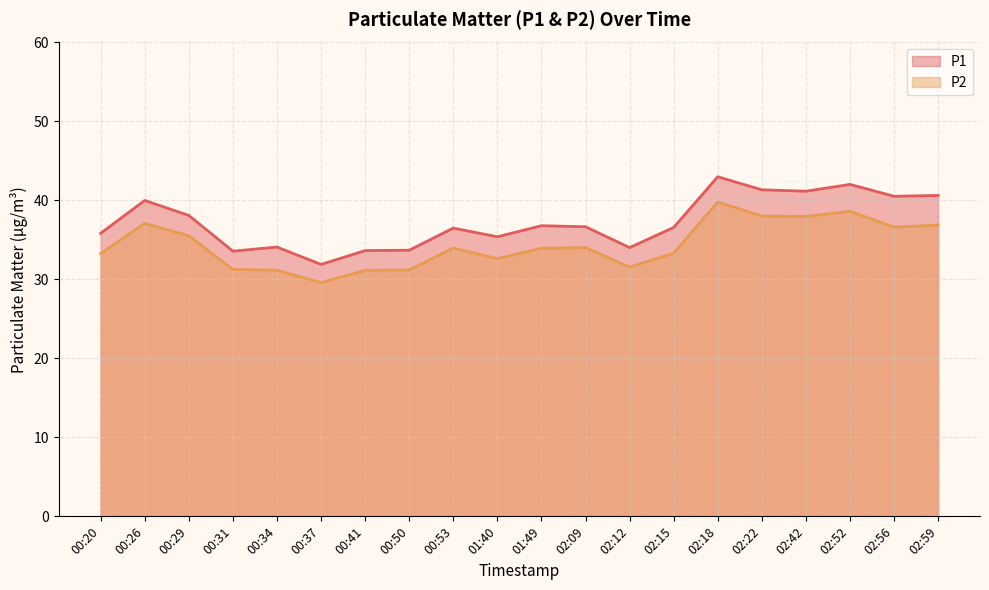

Reading left to right, transcribe all the data shown in this chart.

P1: 35.9	40.0	38.1	33.6	34.1	31.9	33.6	33.7	36.5	35.4	36.8	36.7	34.0	36.6	43.0	41.4	41.2	42.0	40.5	40.6
P2: 33.3	37.1	35.5	31.3	31.2	29.6	31.1	31.2	34.0	32.6	34.0	34.0	31.6	33.3	39.8	38.0	38.0	38.6	36.6	36.9